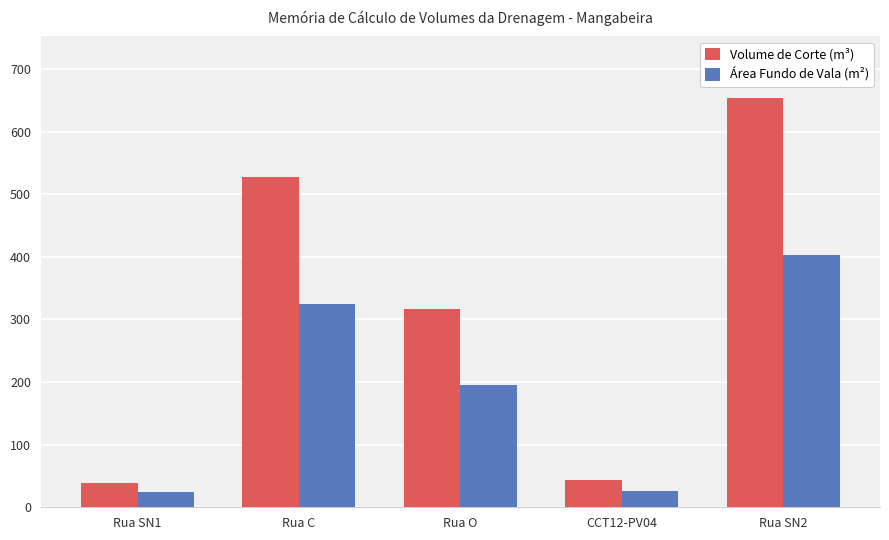

List the series in order of their overall mean, highest first.

Volume de Corte (m³), Área Fundo de Vala (m²)